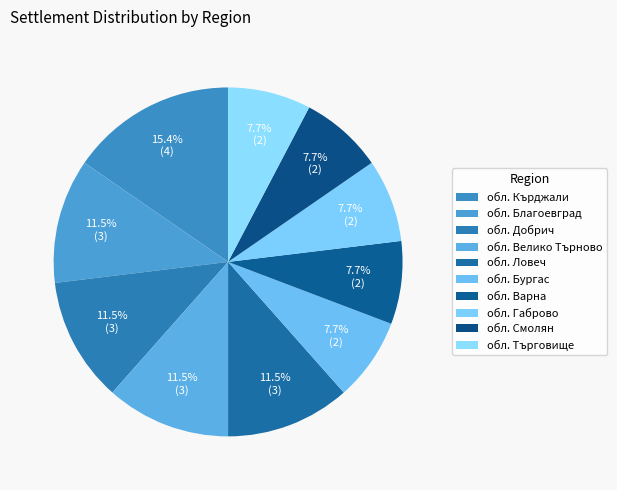

How many segments does this pie chart have?

10